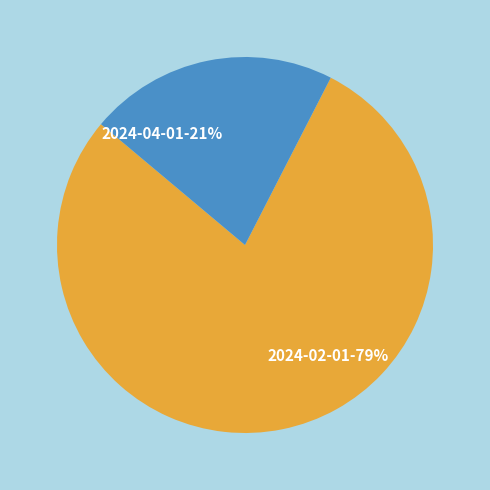

Does any single category account for the majority?

Yes